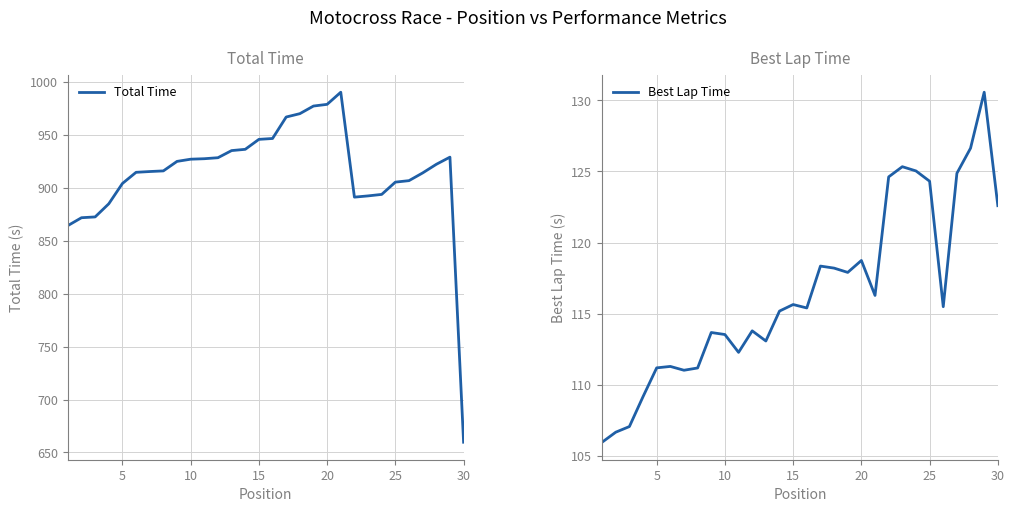

What is the lowest value of the Total Time series?

659.7